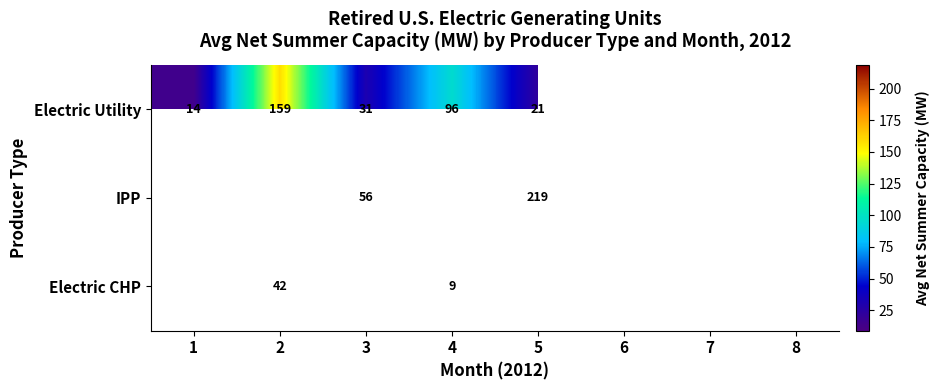

Is it true that Electric CHP equals 9.0 at 4?

True